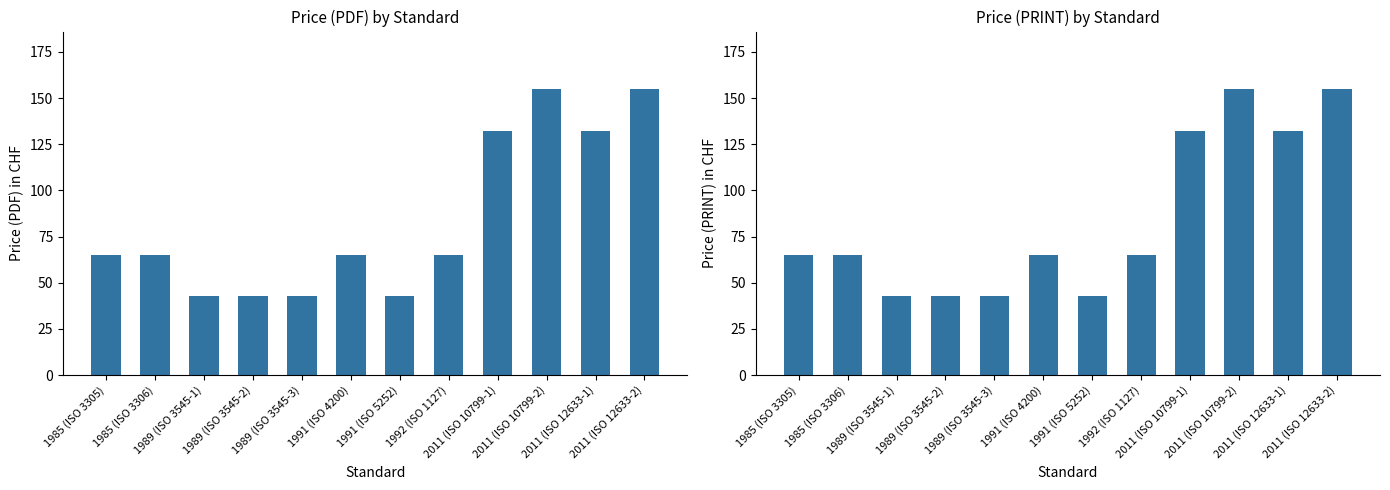

What is the value of the Price (PRINT) bar at the 4th from the left?

43